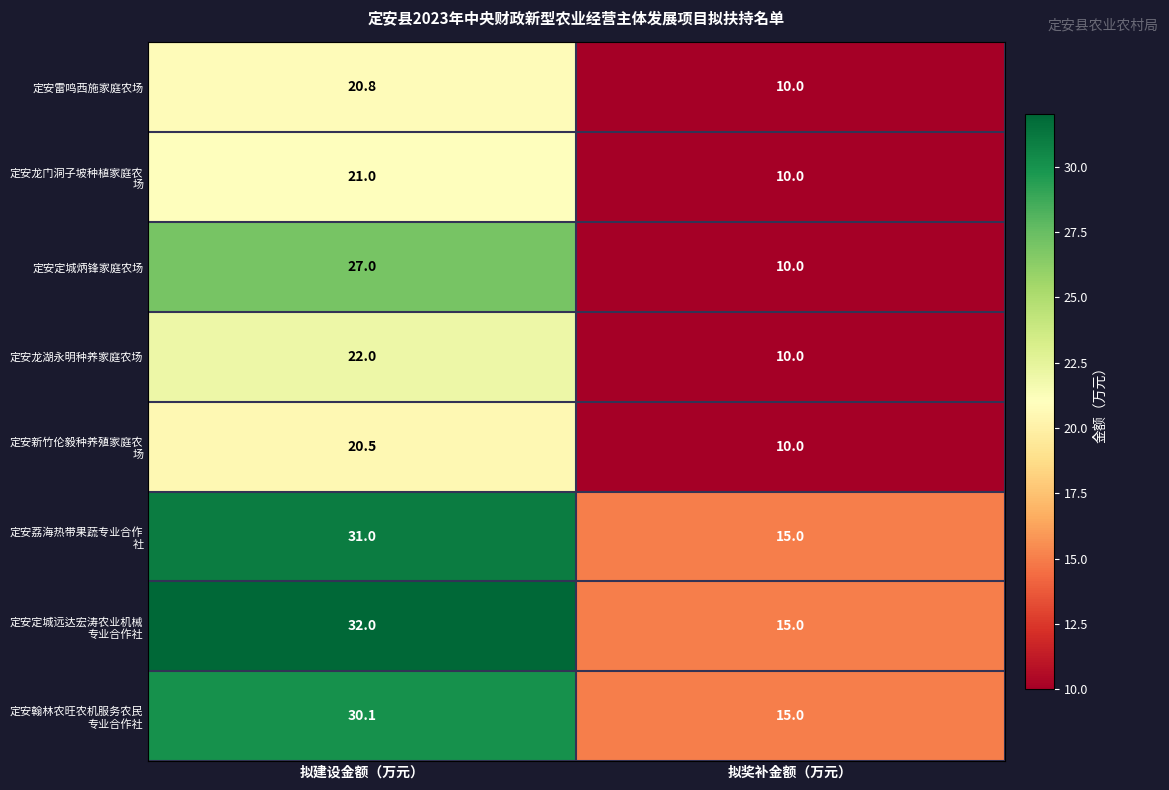

What is the highest value of the 定安龙湖永明种养家庭农场 series?

22.0